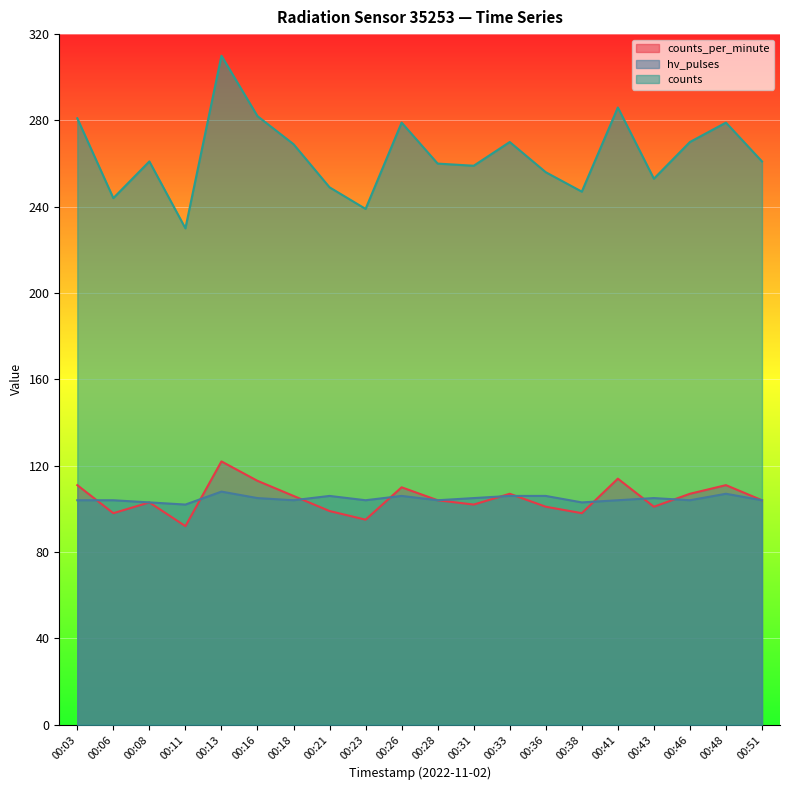

True or false: counts and hv_pulses intersect in this chart.

False